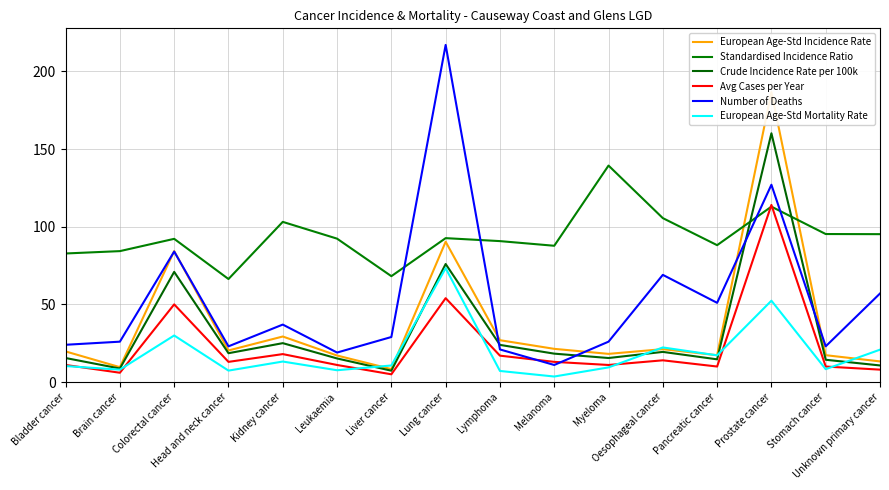

How many intersections are there between European Age-Std Incidence Rate and European Age-Std Mortality Rate?

5